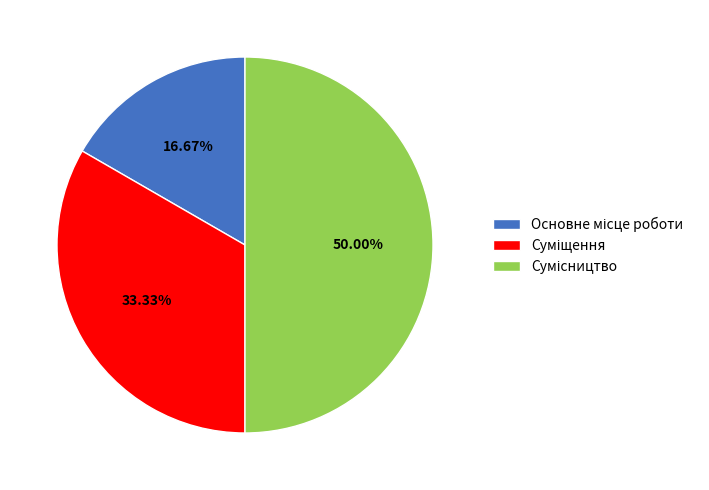

What is the total percentage of Суміщення and Основне місце роботи?

50.0%